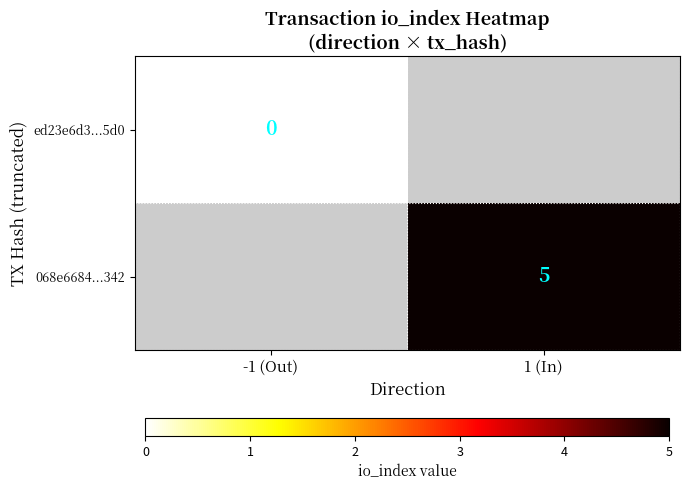

True or false: 068e6684...342 has a value of 5 at 1 (In).

True